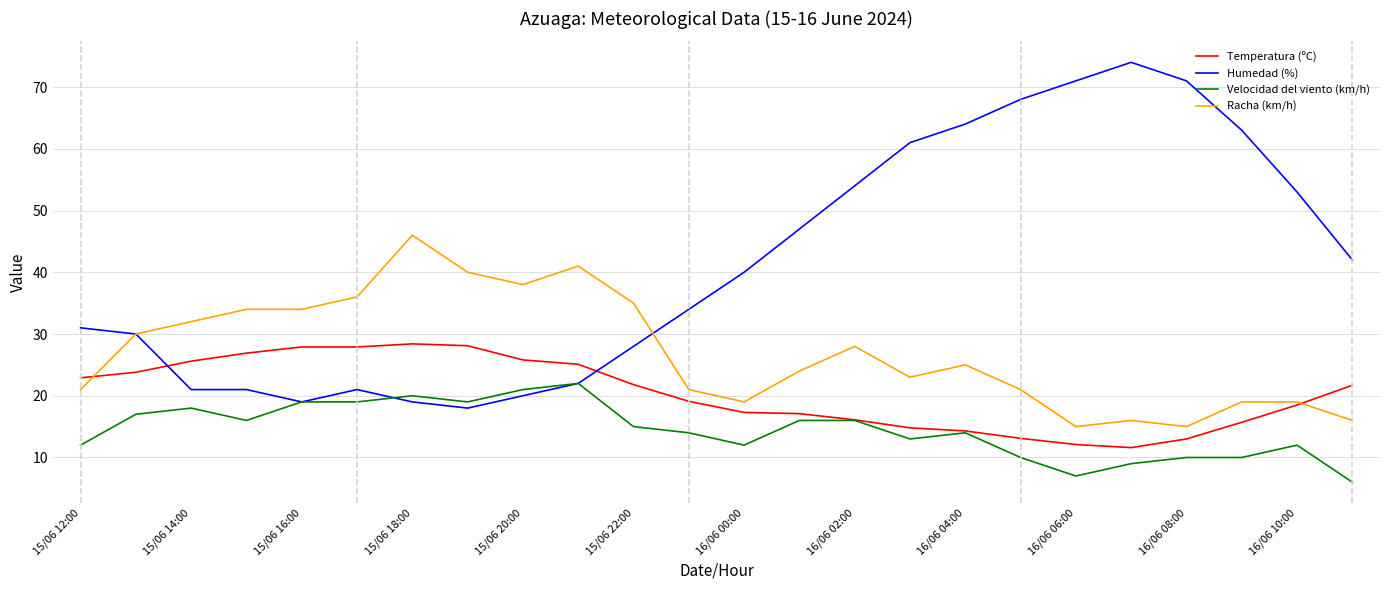

Rank the series by their average value, from highest to lowest.

Humedad (%), Racha (km/h), Temperatura (ºC), Velocidad del viento (km/h)